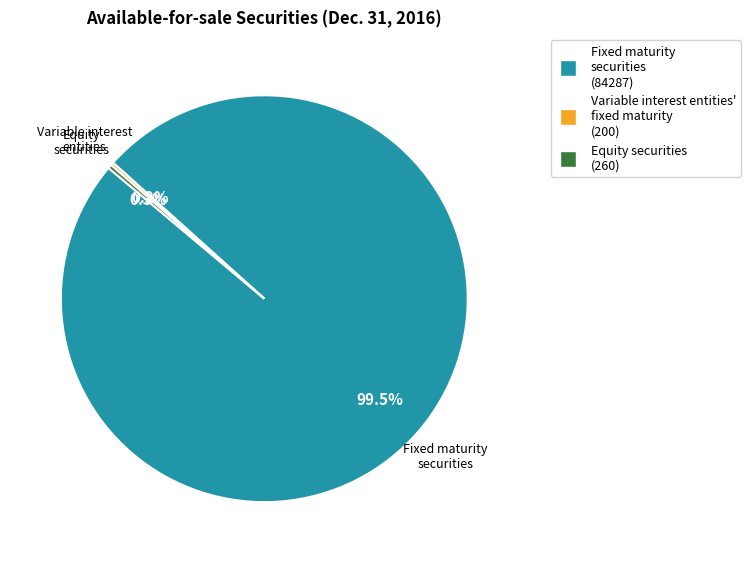

Does any single category account for the majority?

Yes